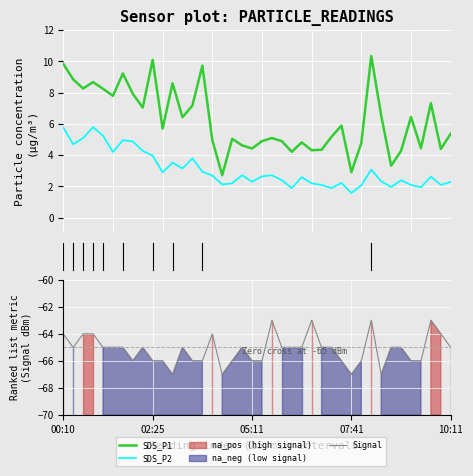

What is the greatest value displayed?

10.3